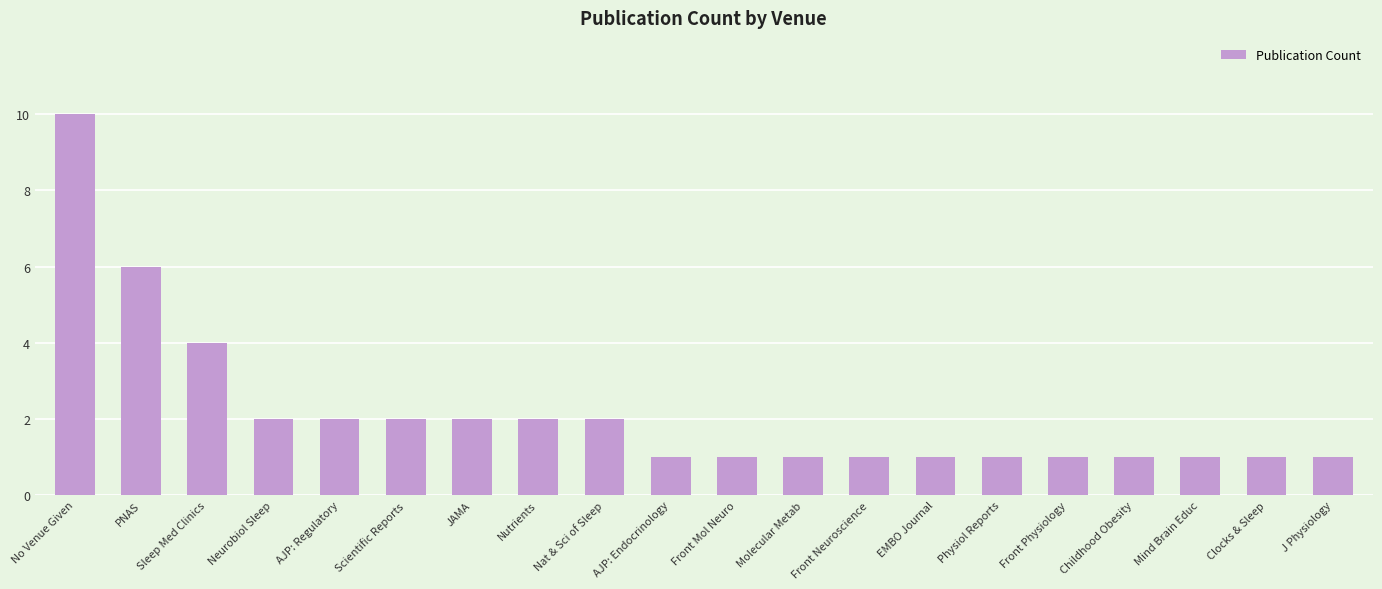

What is the value of the 9th bar from the left?

2